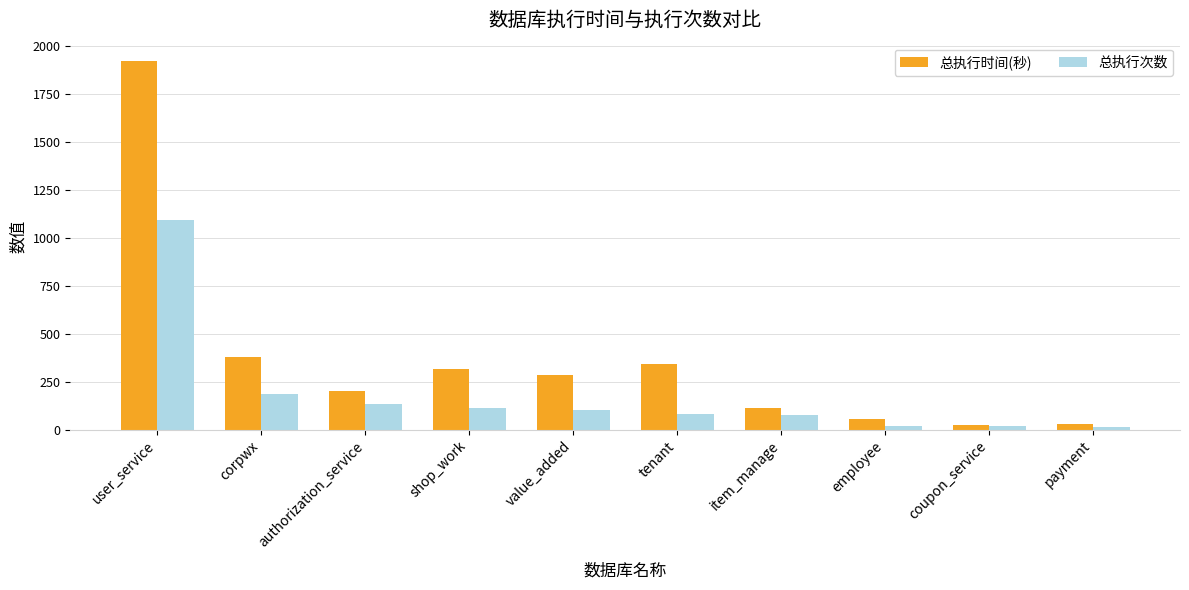

What is the maximum value for 总执行次数?

1091